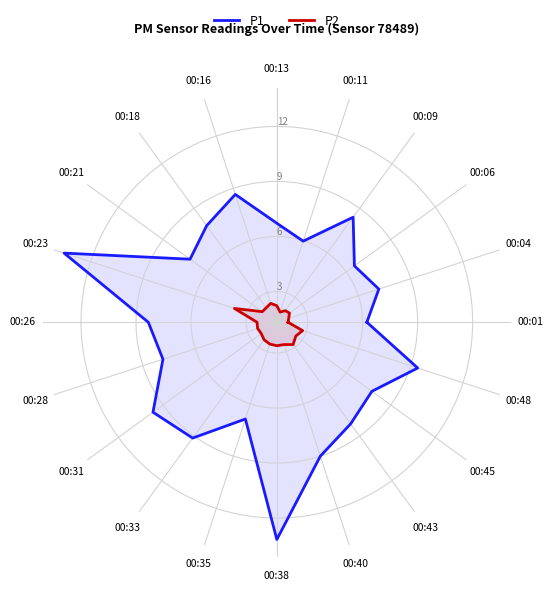

What is the spread (max minus min) of values at 00:06?

4.4